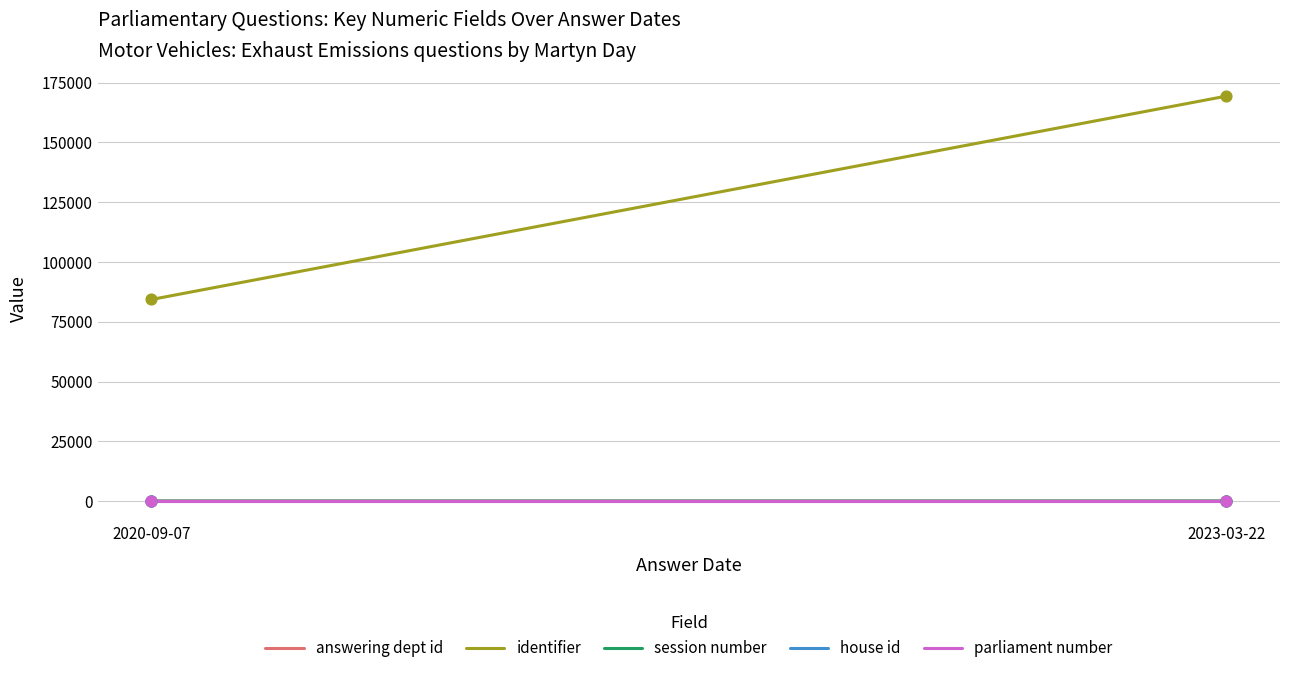

Is the value of answering dept id at 2023-03-22 greater than the value of session number at 2020-09-07?

Yes